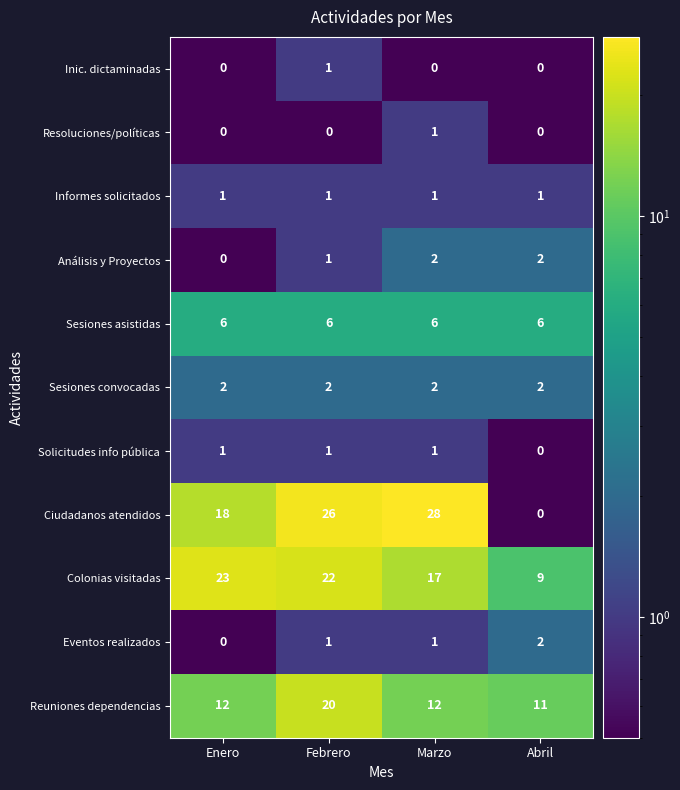

At which category is the sum across all series the highest?

Febrero